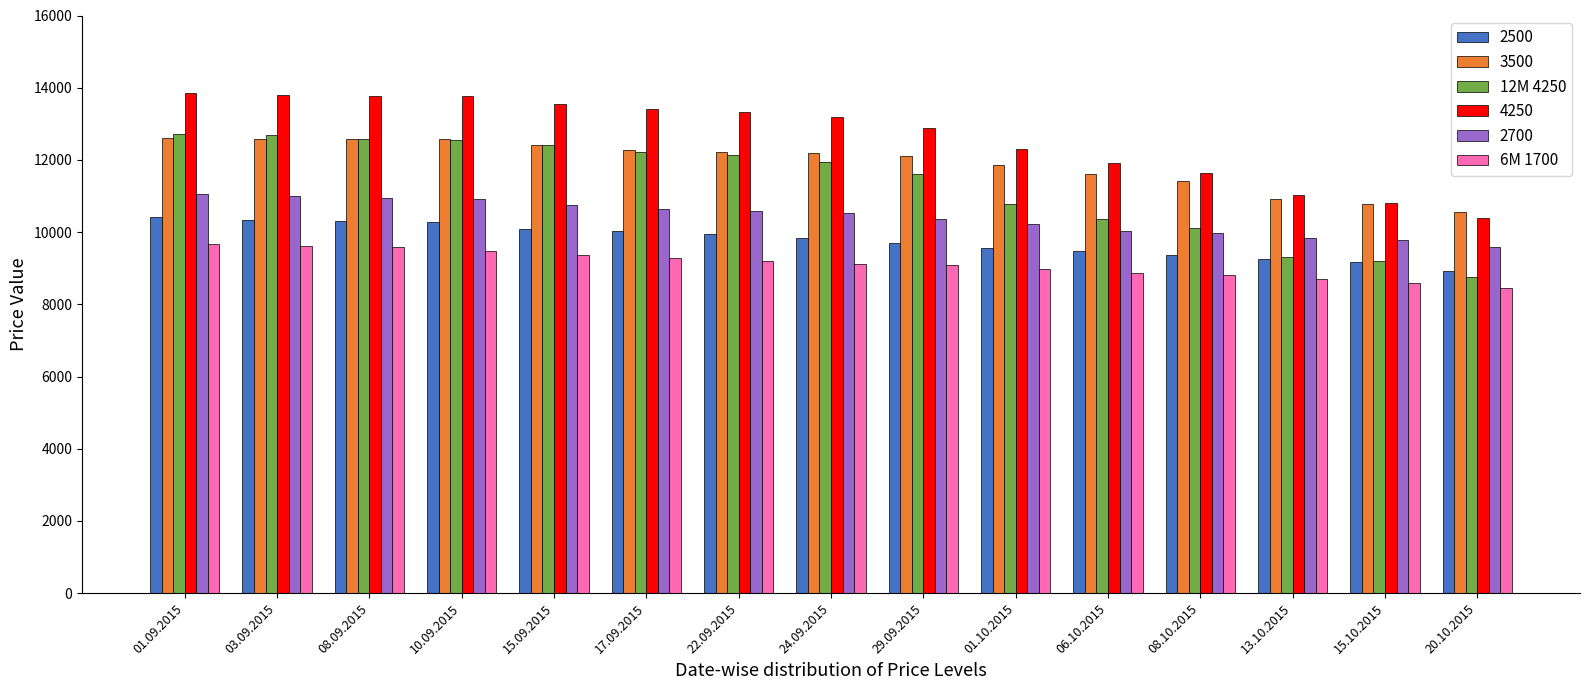

What position from the left is 03.09.2015?

2